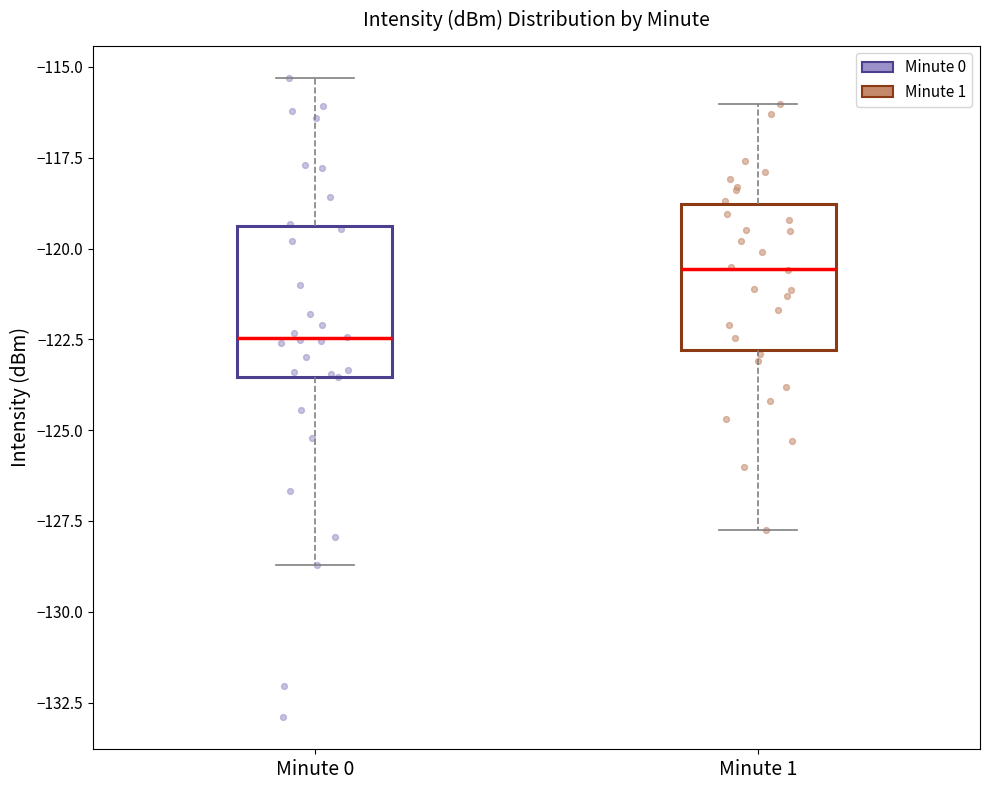

Which box's median line is the highest?

Minute 1